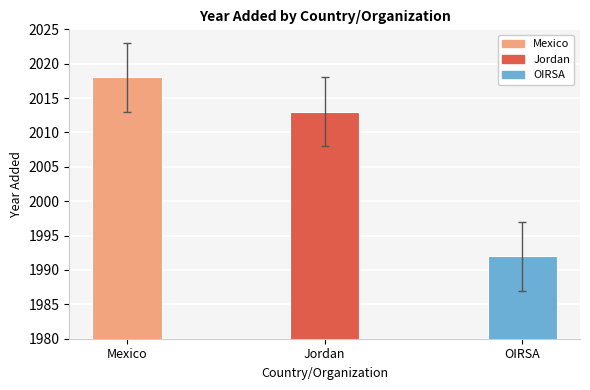

How many series are shown in this chart?

1